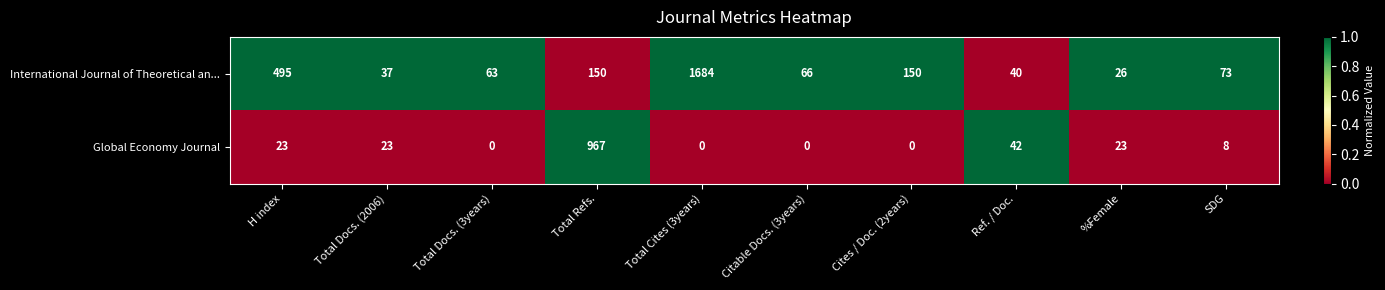

True or false: Global Economy Journal has a value of 0 at Total Docs. (3years).

True